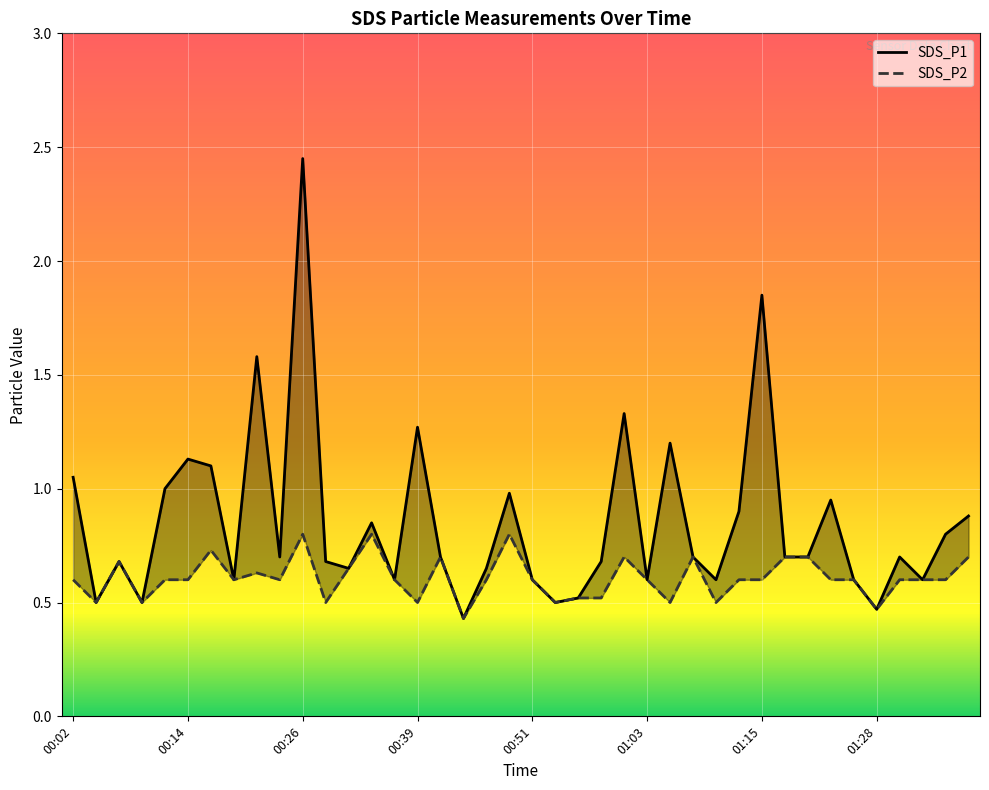

True or false: SDS_P1 and SDS_P2 cross at least once.

False